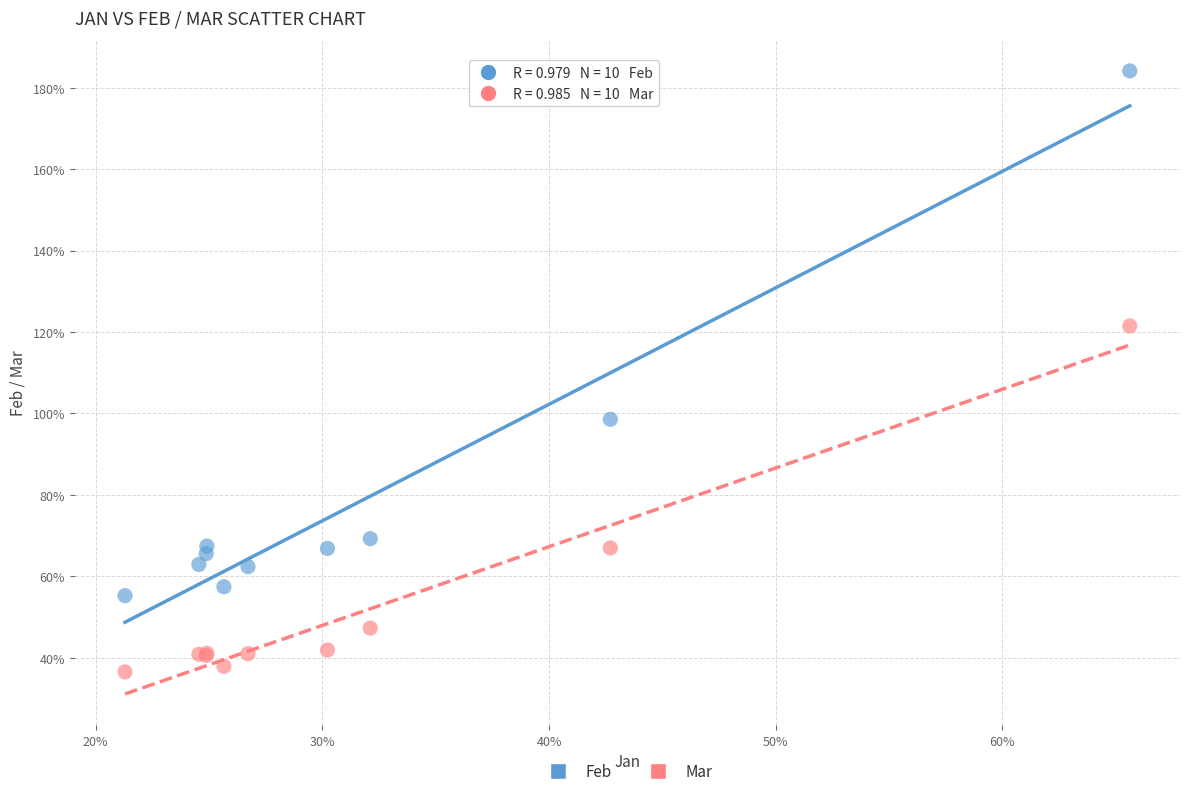

Which series reaches the maximum Y coordinate?

Feb